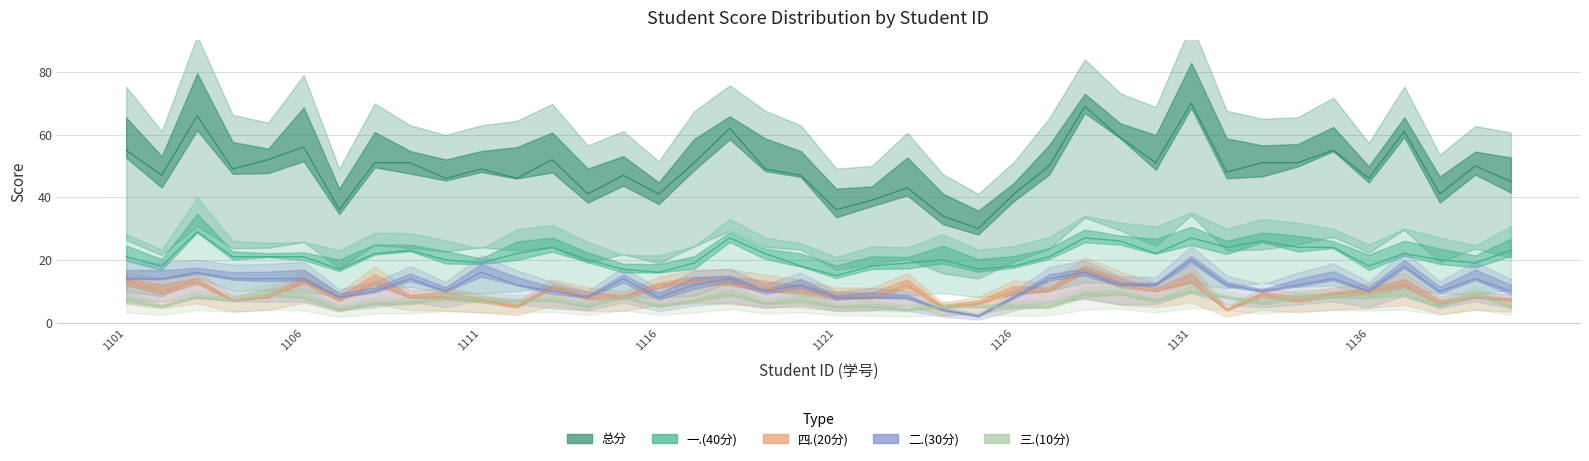

True or false: 一.(40分) and 总分 intersect in this chart.

False